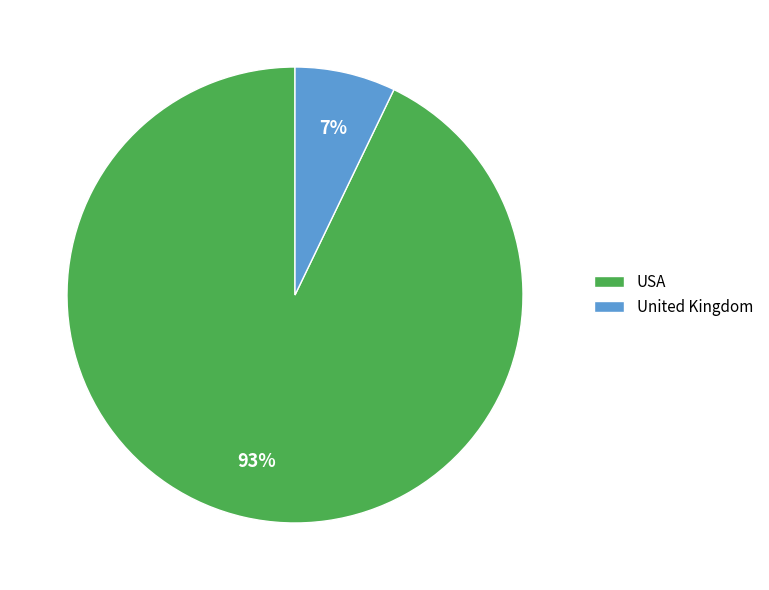

Count the number of slices in the pie.

2